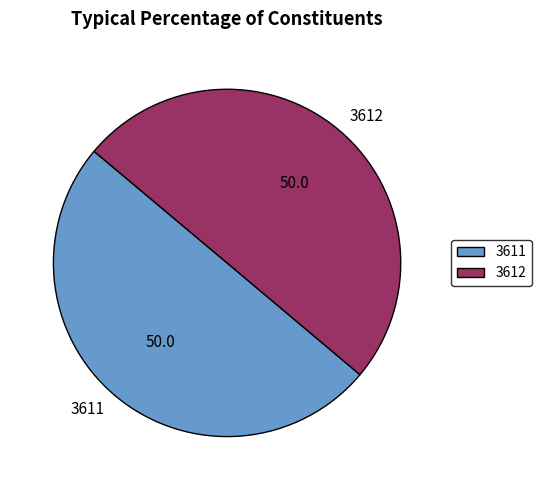

Is the sum of 3611 and 3612 greater than half?

Yes